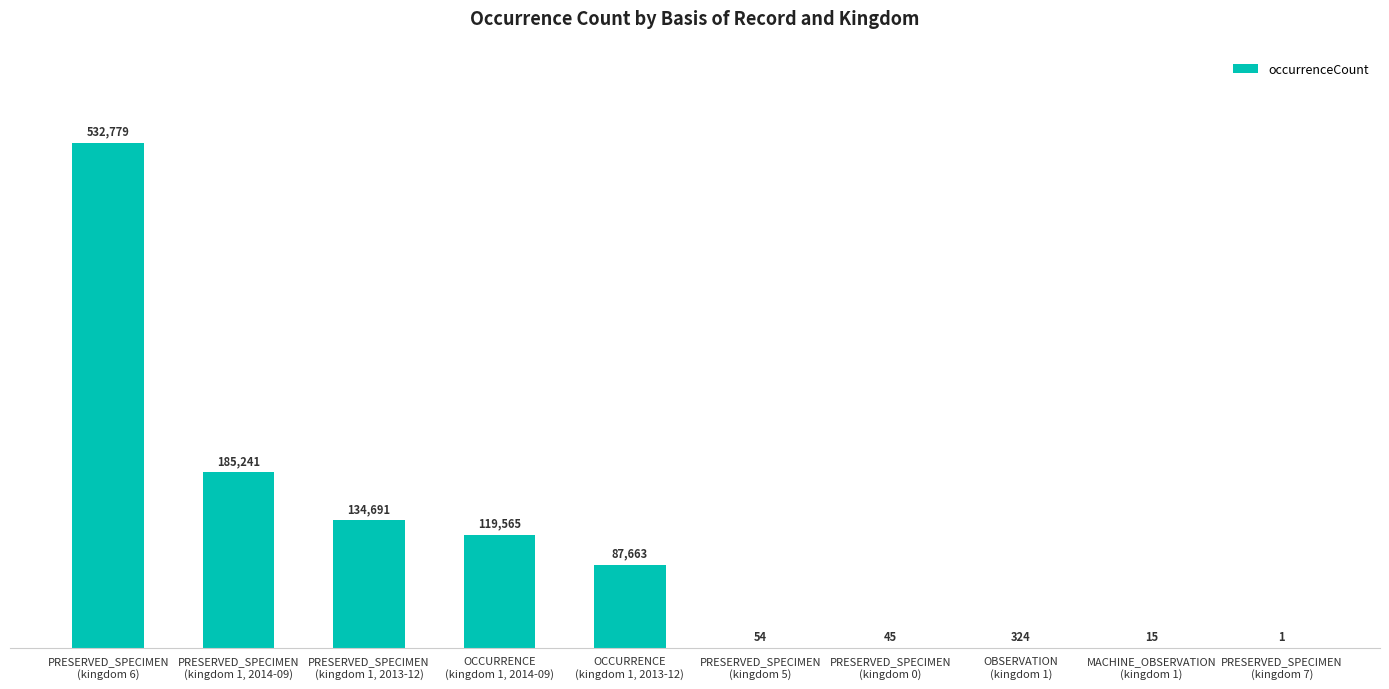

What is the maximum value shown in the chart?

532779